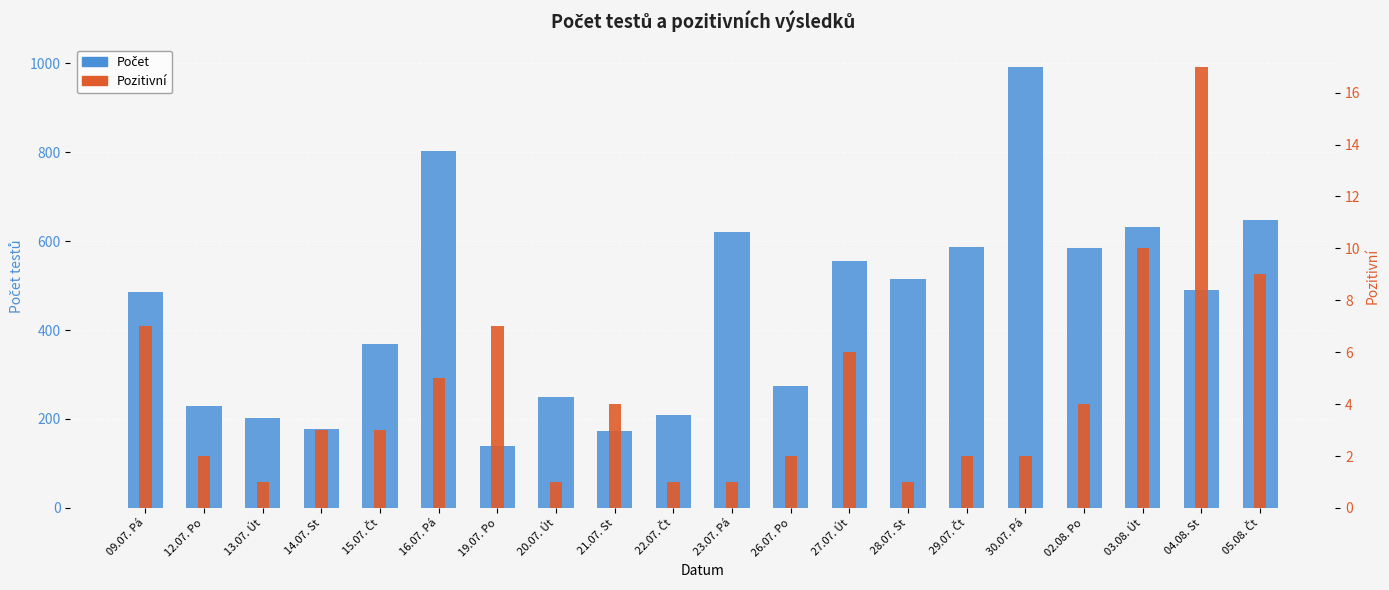

Are the bars horizontal?

No